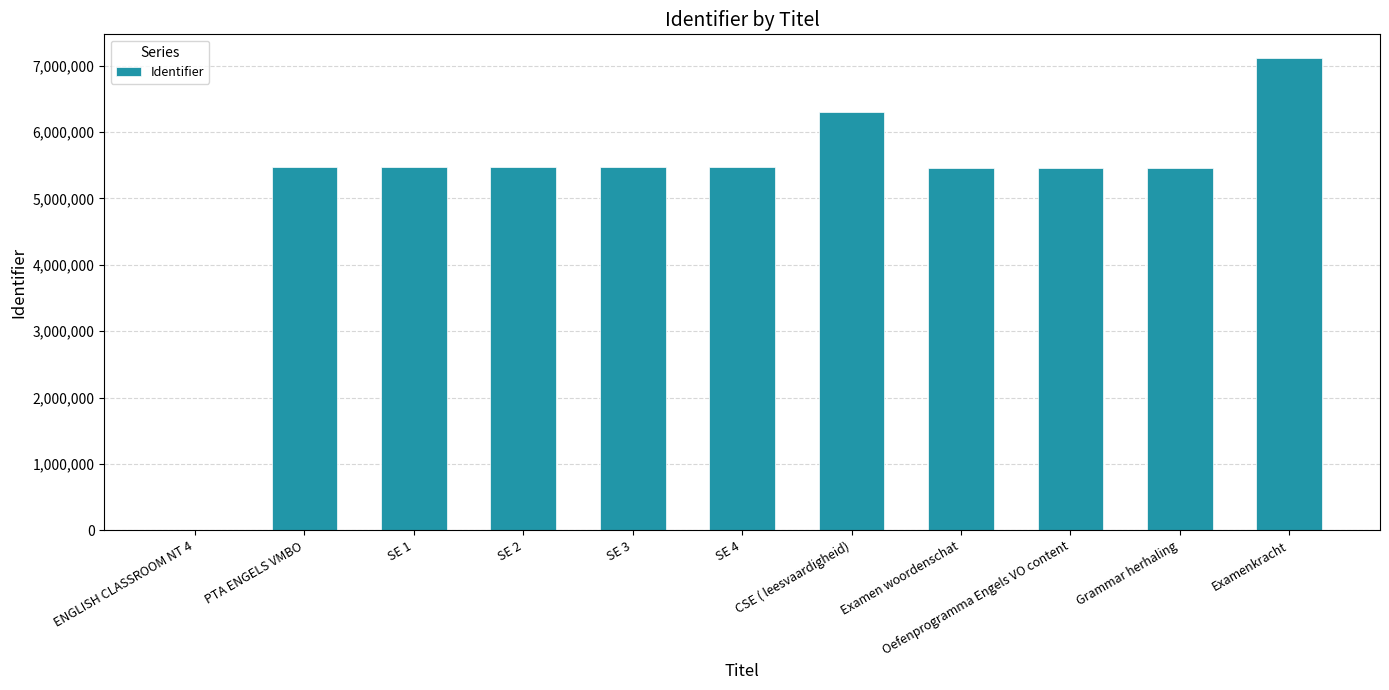

What is the sum of all values?

57176518